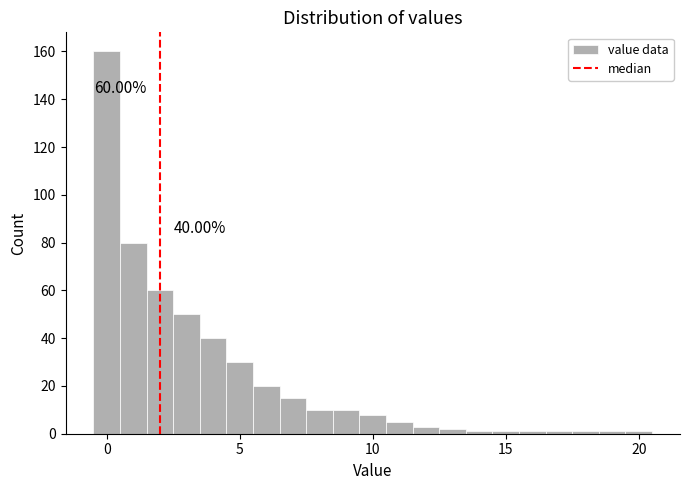

Read against the x-axis, roughly where is the centre of the tallest bar?

0.0